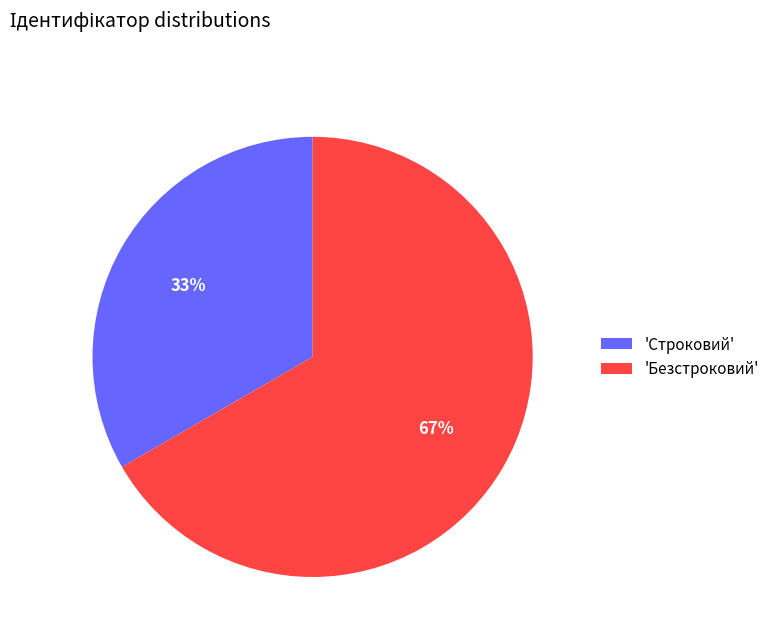

What is the largest slice in the pie chart?

'Безстроковий'